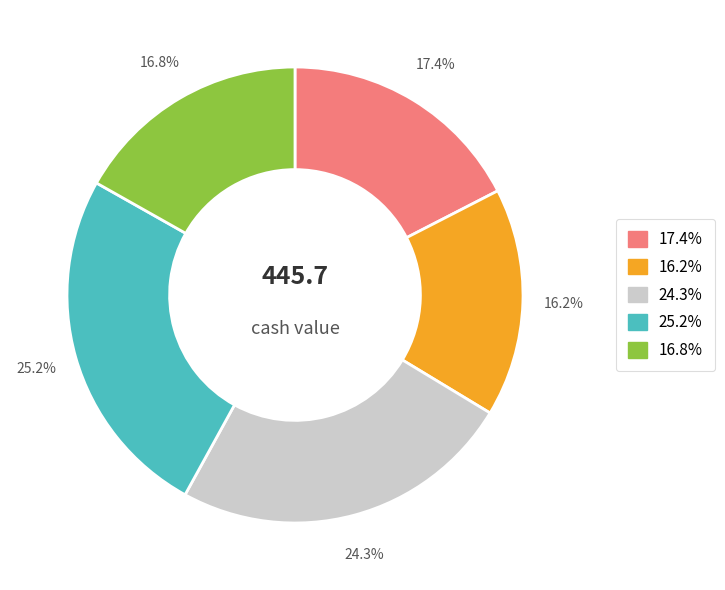

How many segments does this pie chart have?

5